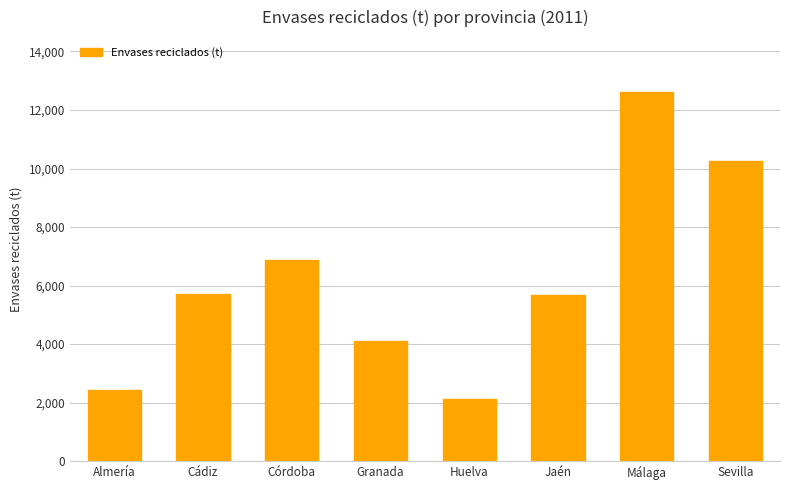

Where is the data nearest to the value 7363?

Córdoba